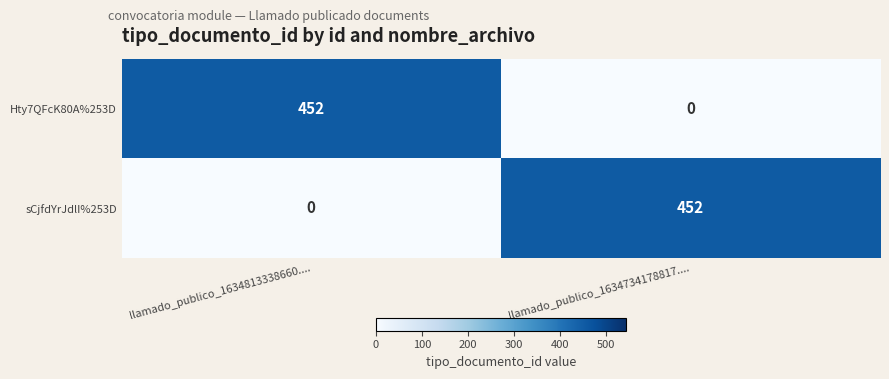

What is the sum of all sCjfdYrJdlI%253D values?

452